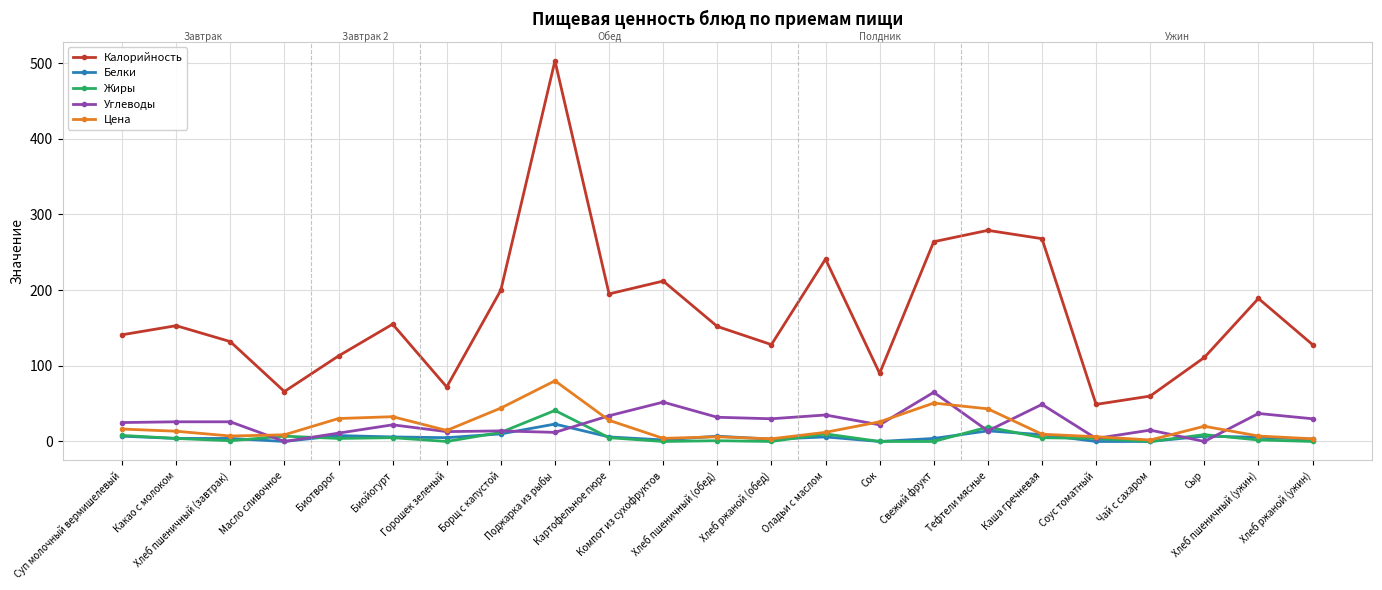

Between which two adjacent categories do Цена and Углеводы first intersect?

Хлеб пшеничный (завтрак) and Масло сливочное